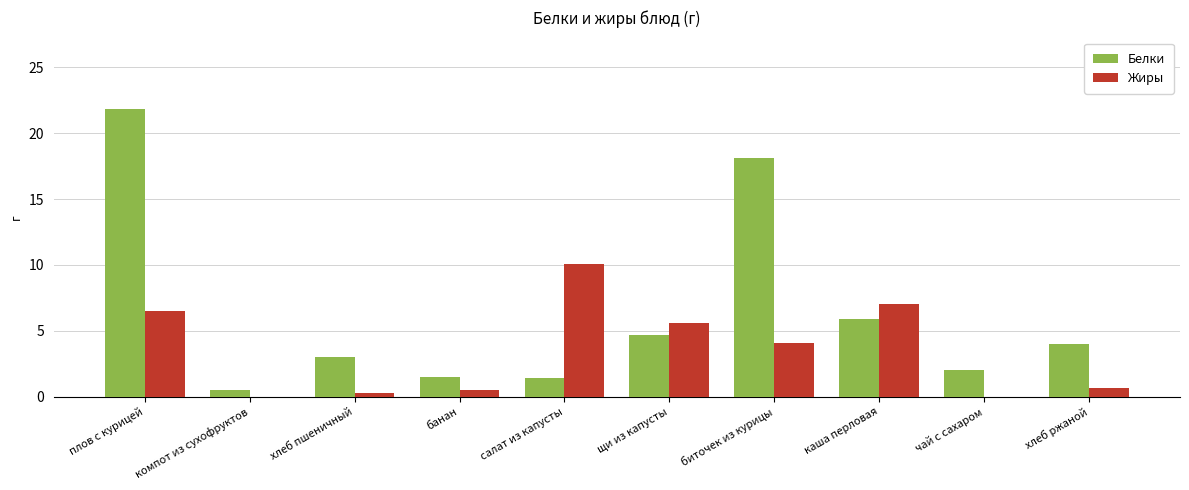

Are the bars horizontal?

No